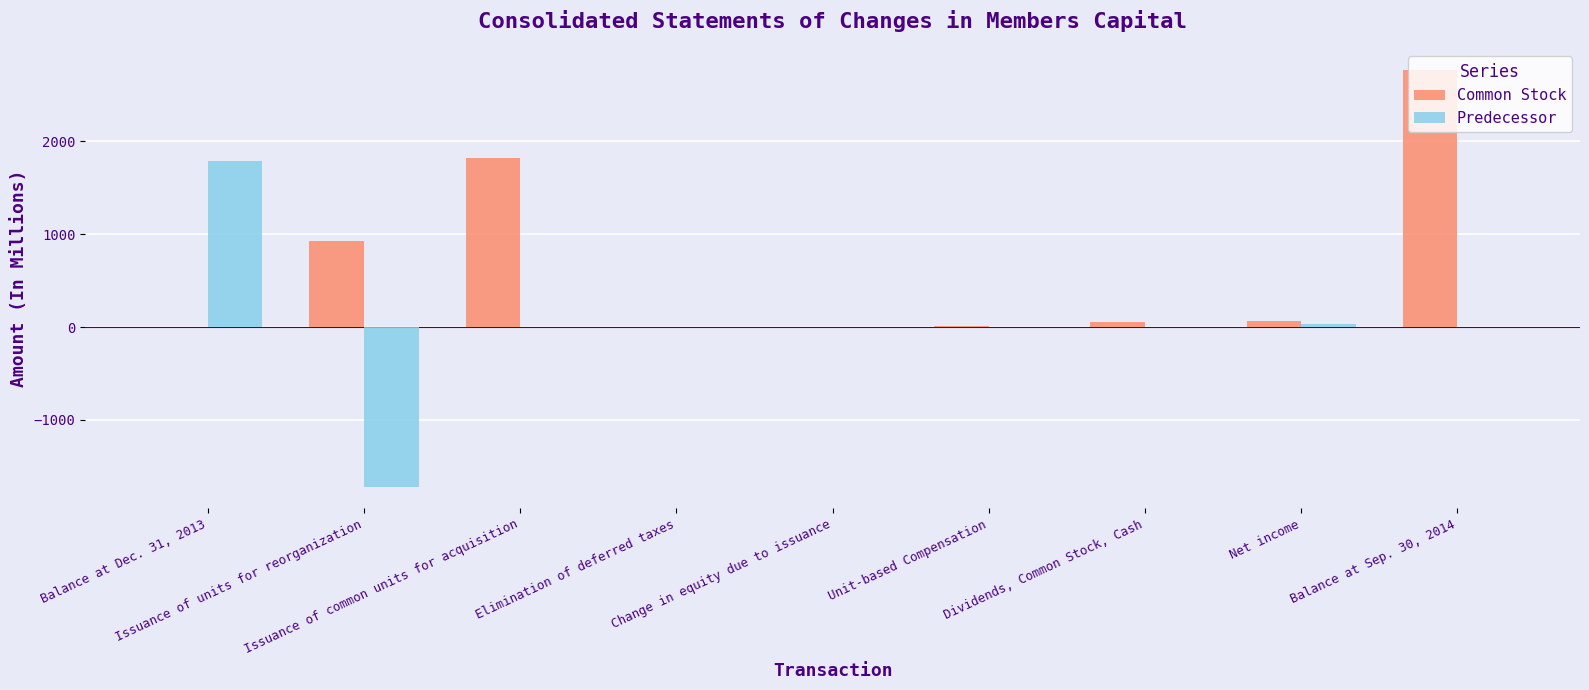

What is the spread (max minus min) of values at Net income?

28.9